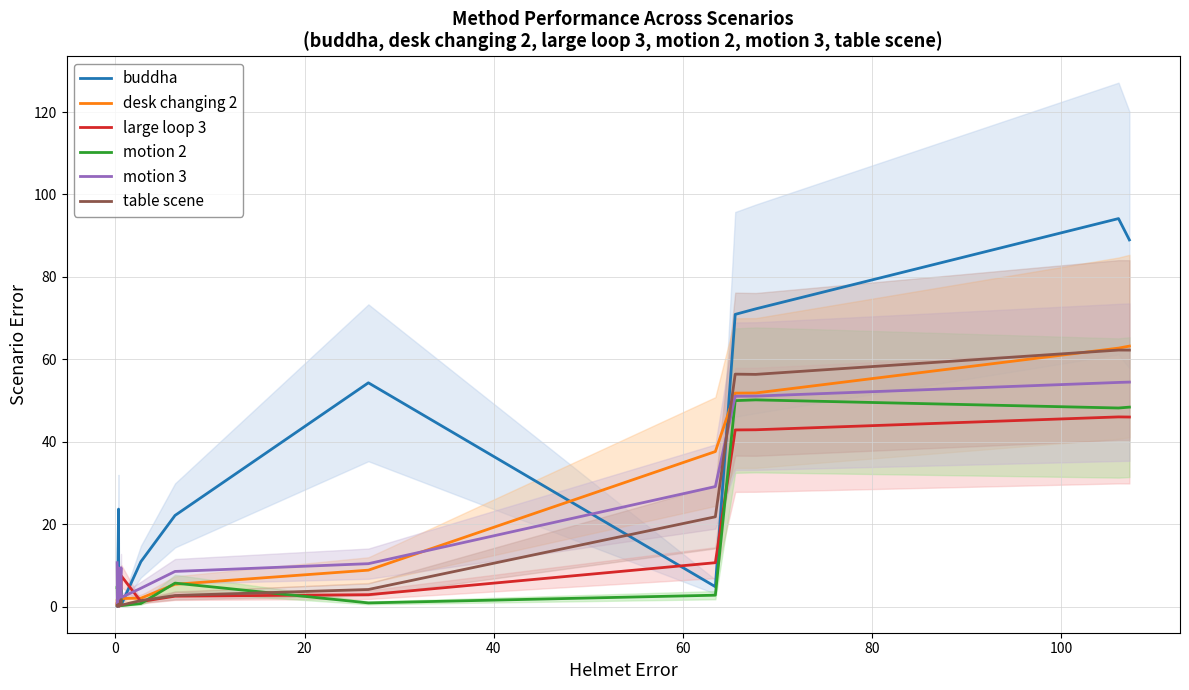

What is the maximum value for motion 2?

50.2